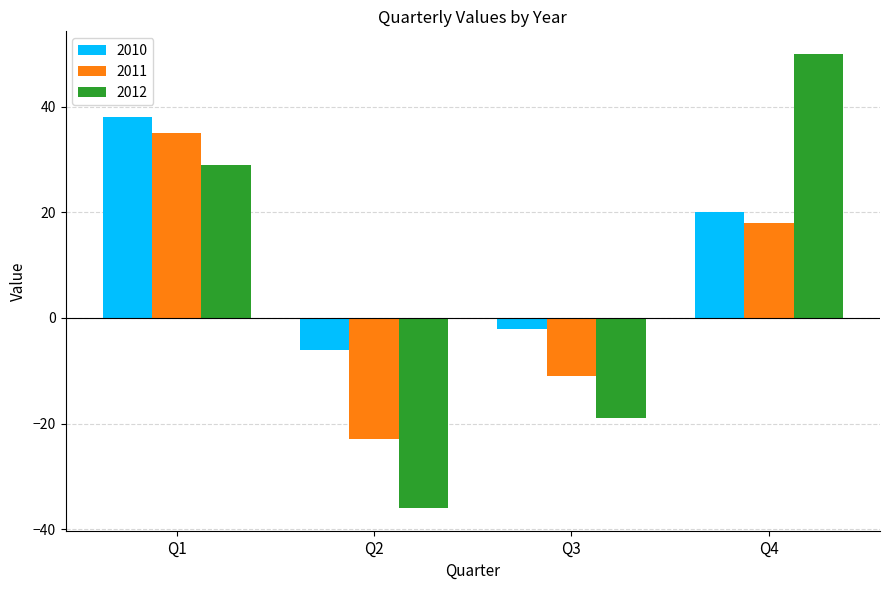

At which label does 2012 reach its minimum?

Q2